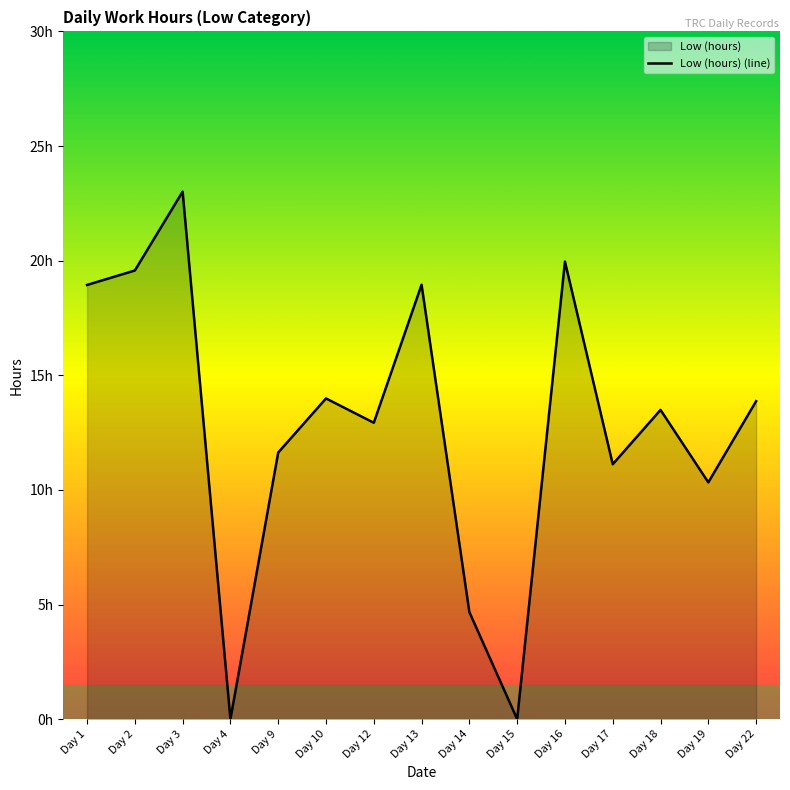

Is it true that the value at Day 1 is 18.9?

True